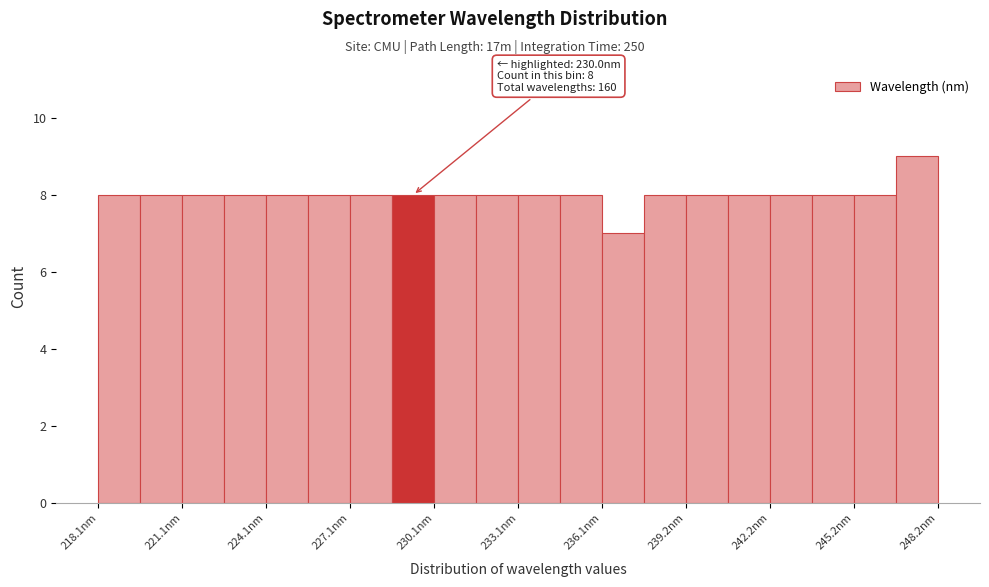

Read against the x-axis, roughly where is the centre of the tallest bar?

247.5